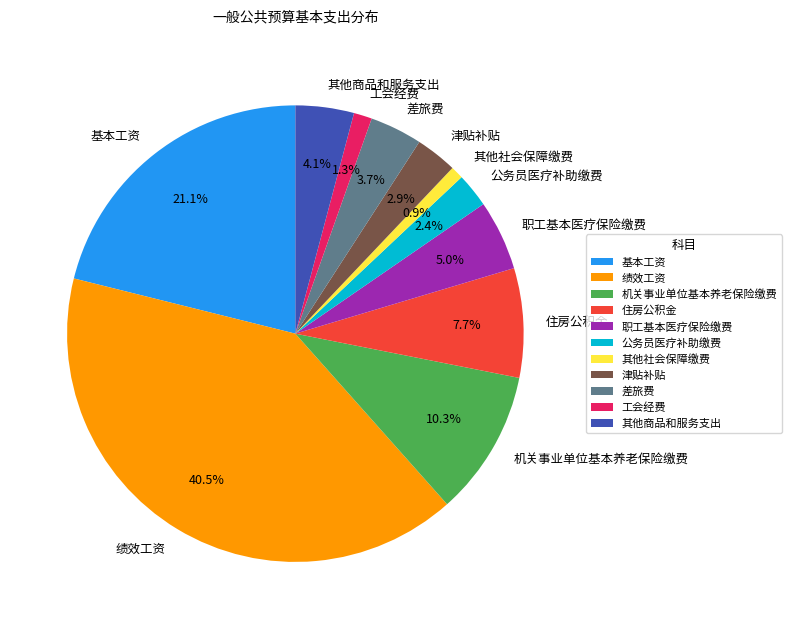

What portion of the pie excludes 其他商品和服务支出?

95.9%